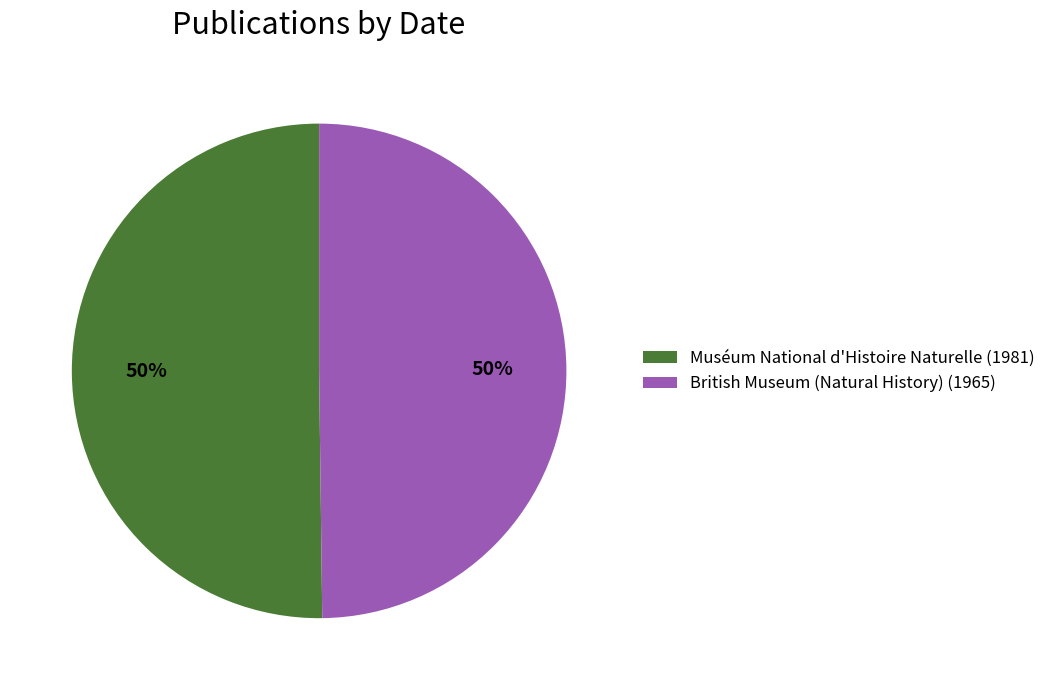

What percentage is the British Museum (Natural History) (1965) slice, to the nearest percent?

50%